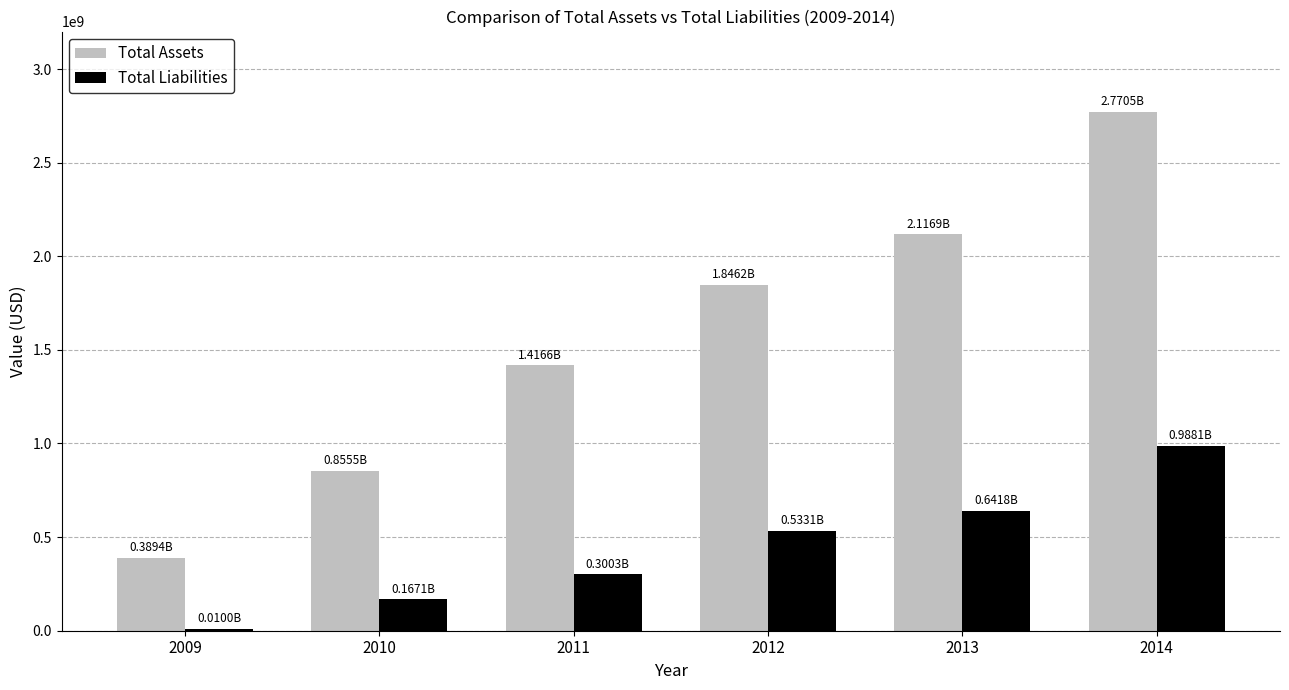

At which label is Total Liabilities closest to 499025000?

2012